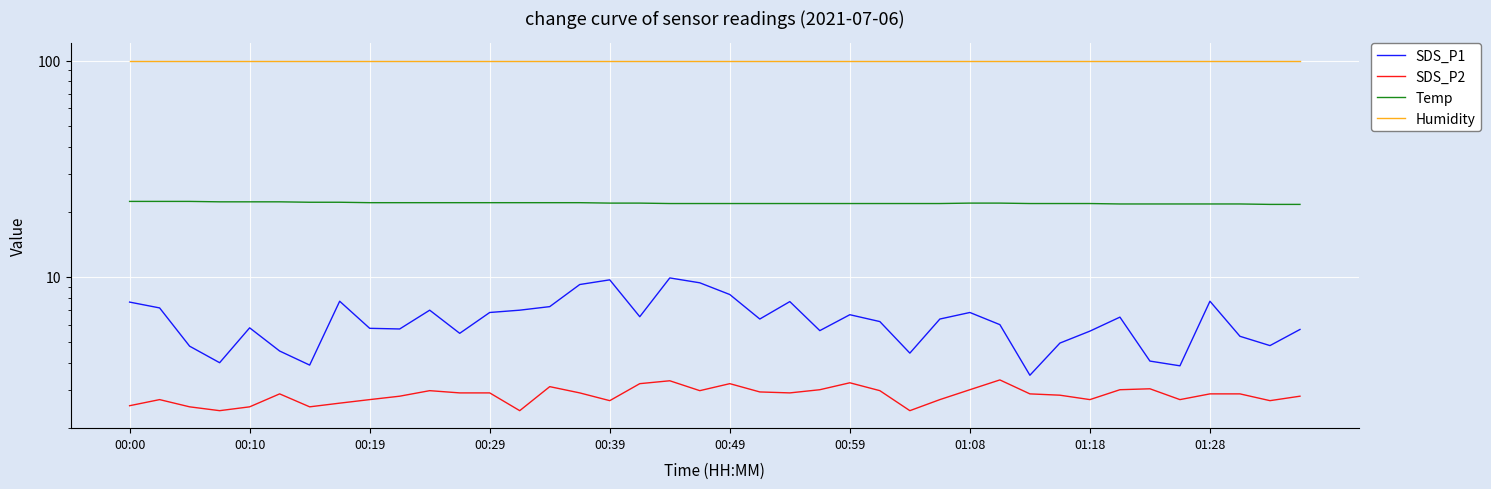

How many series are shown in this chart?

4